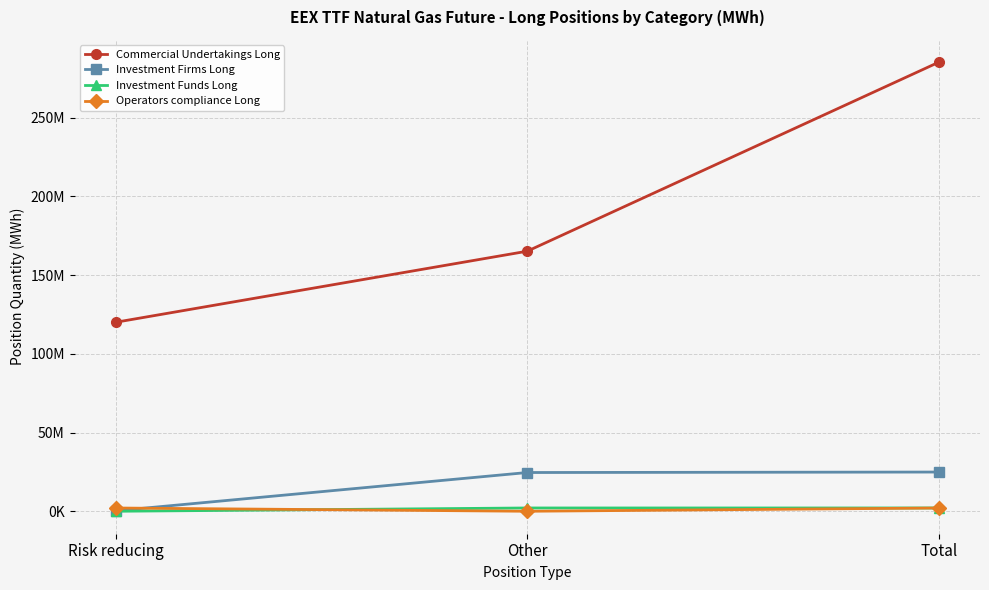

What are all the series names shown in the legend?

Commercial Undertakings Long, Investment Firms Long, Investment Funds Long, Operators compliance Long